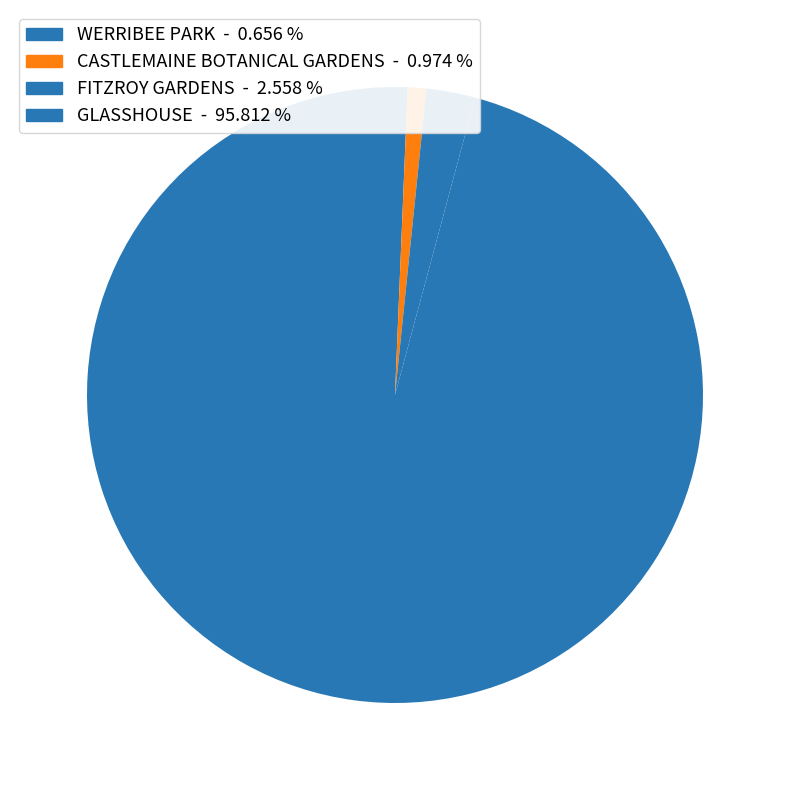

What is the smallest slice in the pie chart?

WERRIBEE PARK